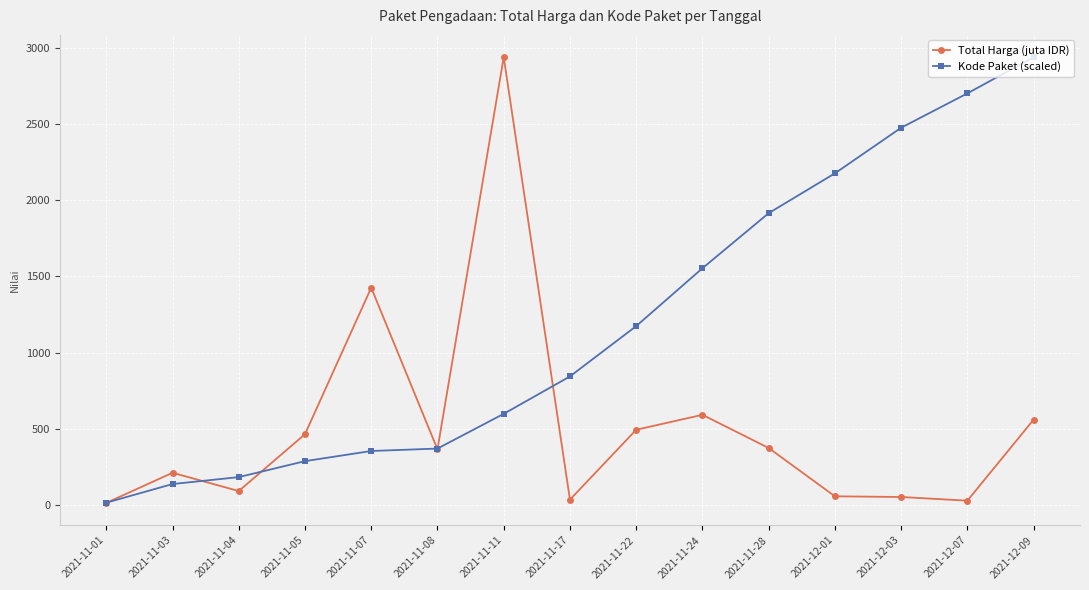

What are all the series names shown in the legend?

Total Harga (juta IDR), Kode Paket (scaled)